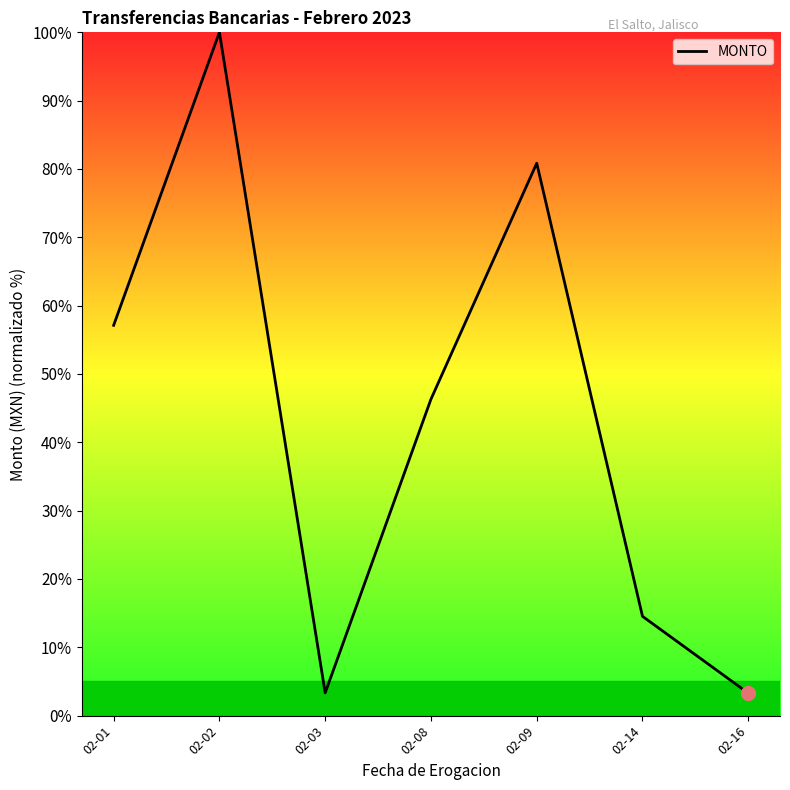

What is the difference between the maximum and minimum values?

96.7